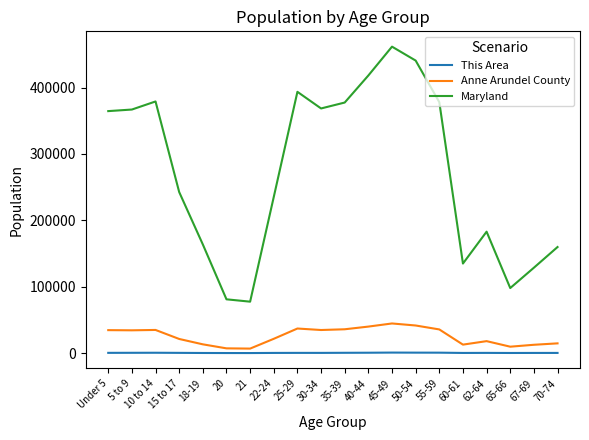

True or false: This Area has a value of 315 at 30-34.

True